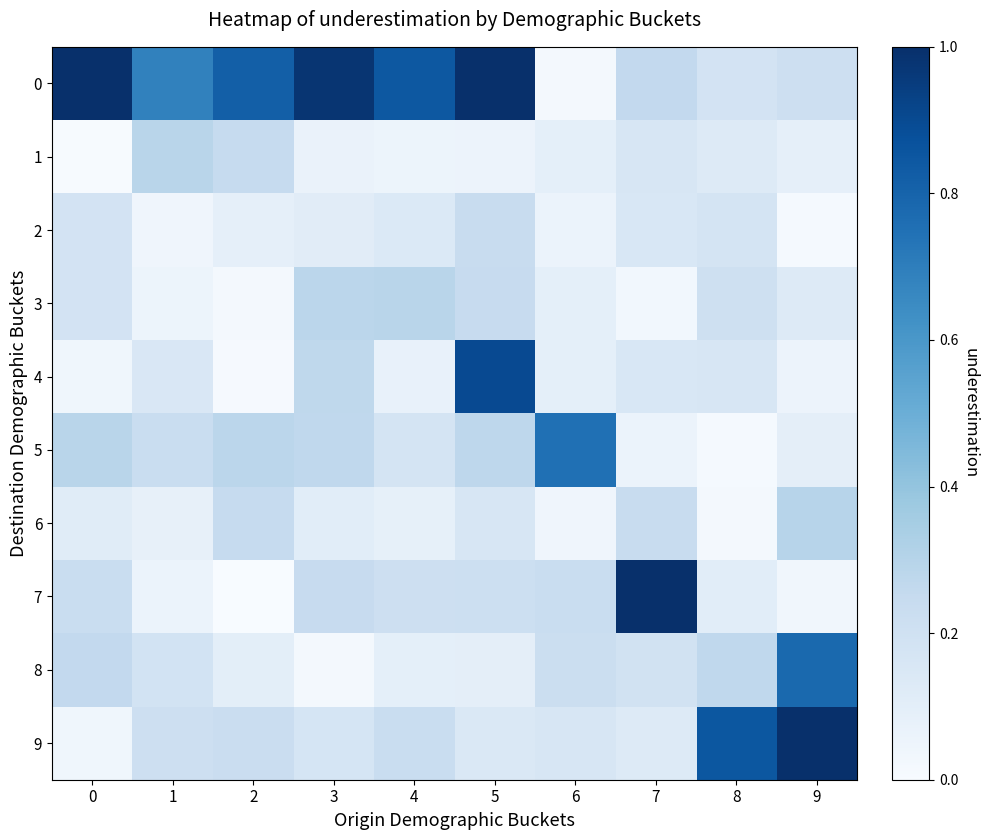

Which series changed the most between 7 and 9?

7